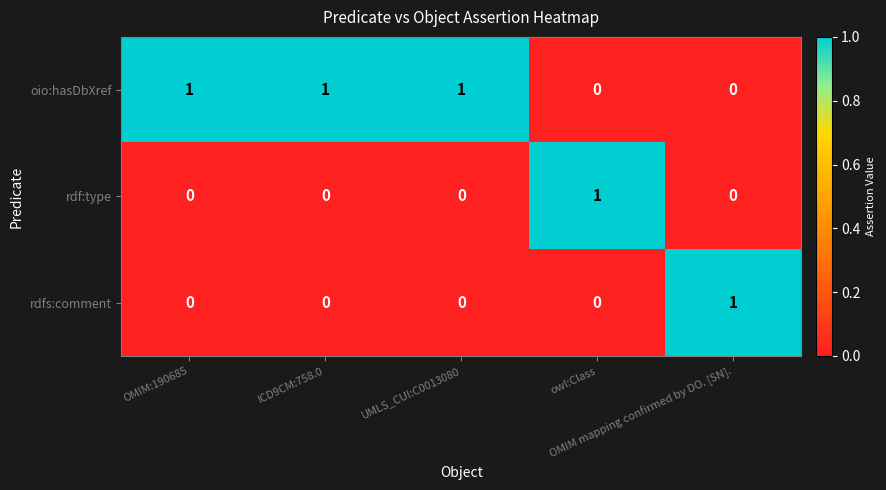

Which series has the largest total across all categories?

oio:hasDbXref